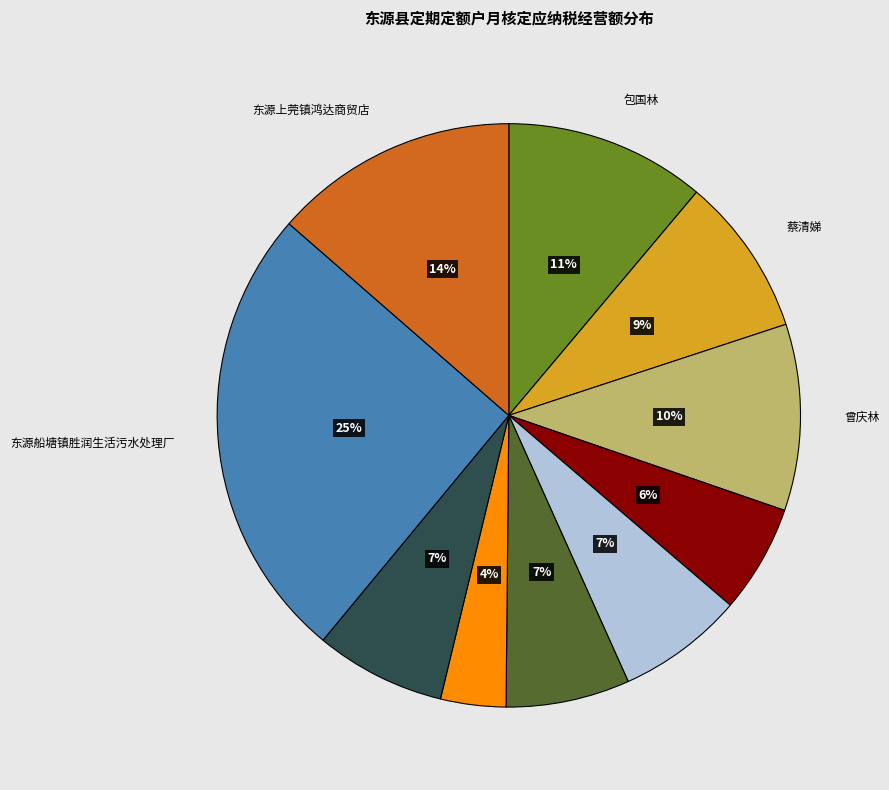

Is there any slice that represents more than half of the pie?

No